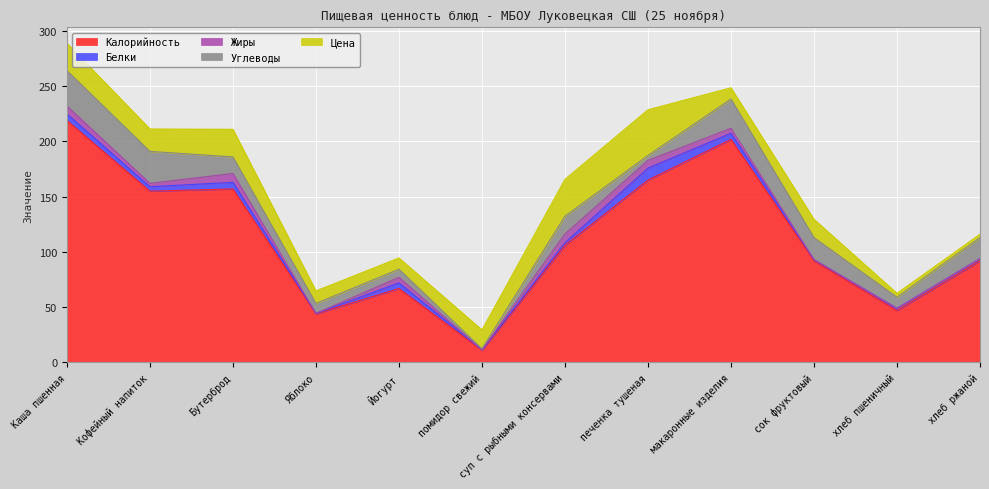

True or false: Белки has a value of 5.1 at Йогурт.

True